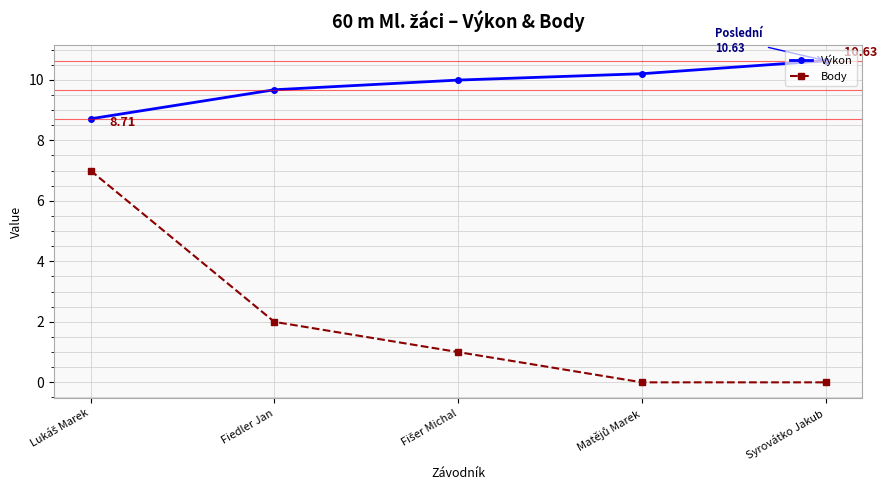

True or false: Výkon has more than 1 interior local peaks.

False